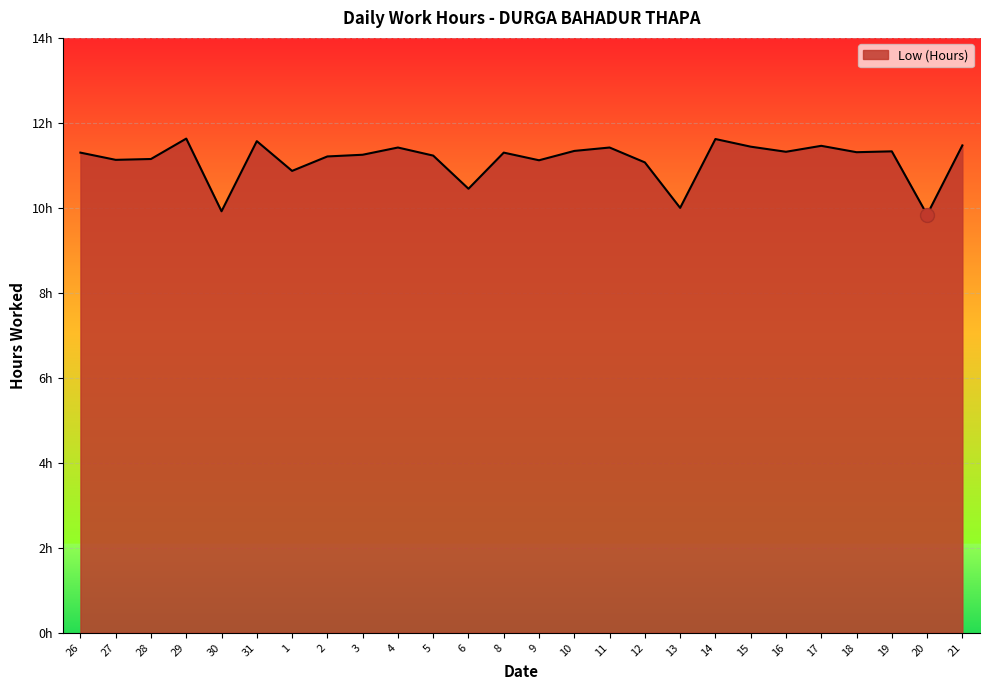

Does the chart have visible grid lines?

Yes